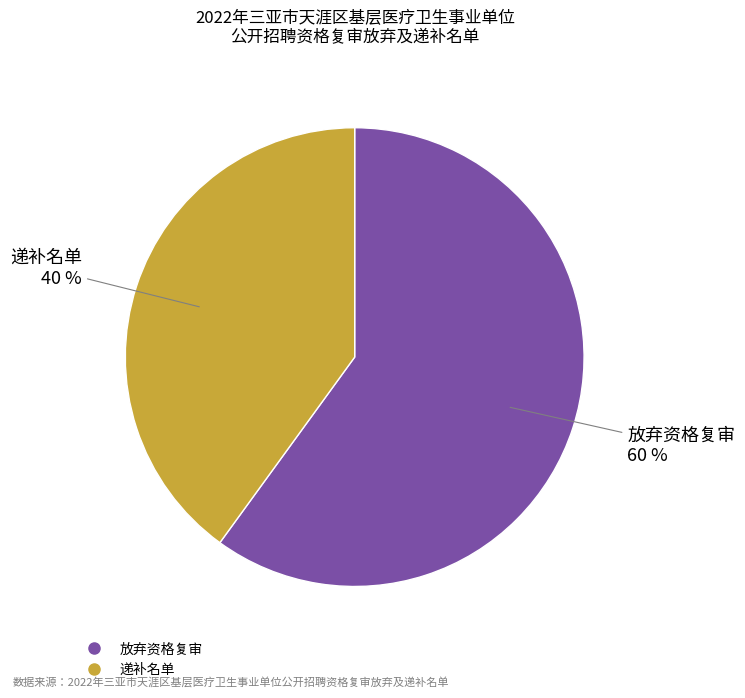

Count the number of slices in the pie.

2